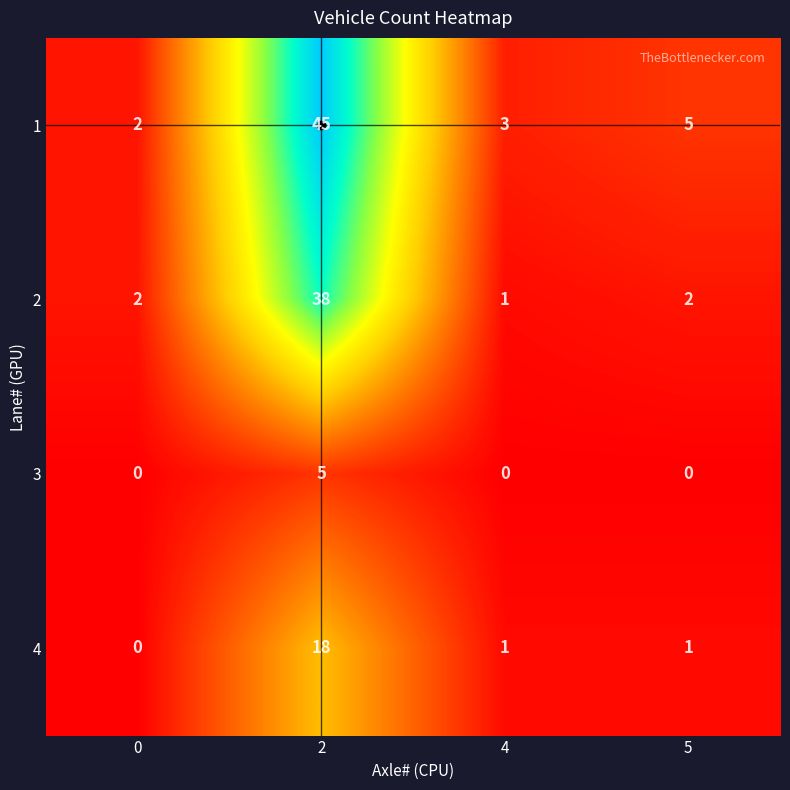

At how many categories does at least one series exceed 31?

1